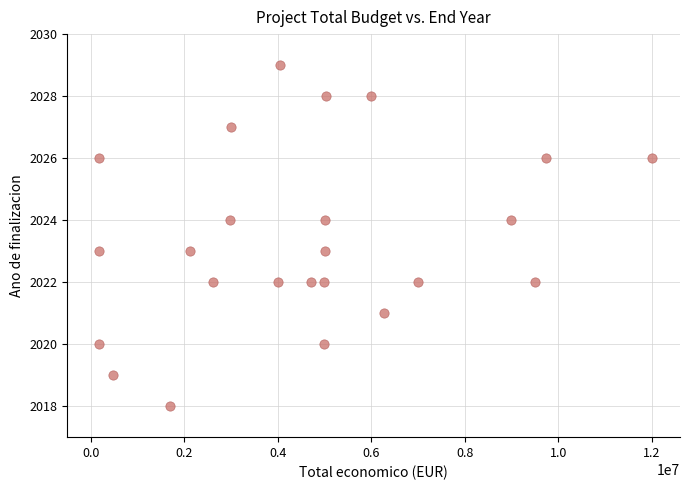

What is the range of Y values (max minus min)?

11